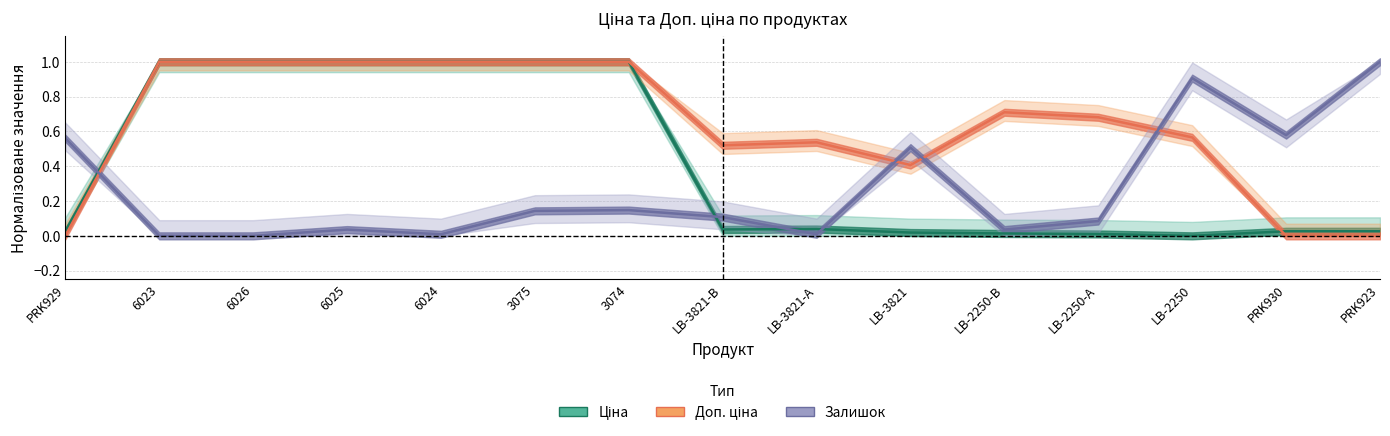

Does the chart have visible grid lines?

Yes